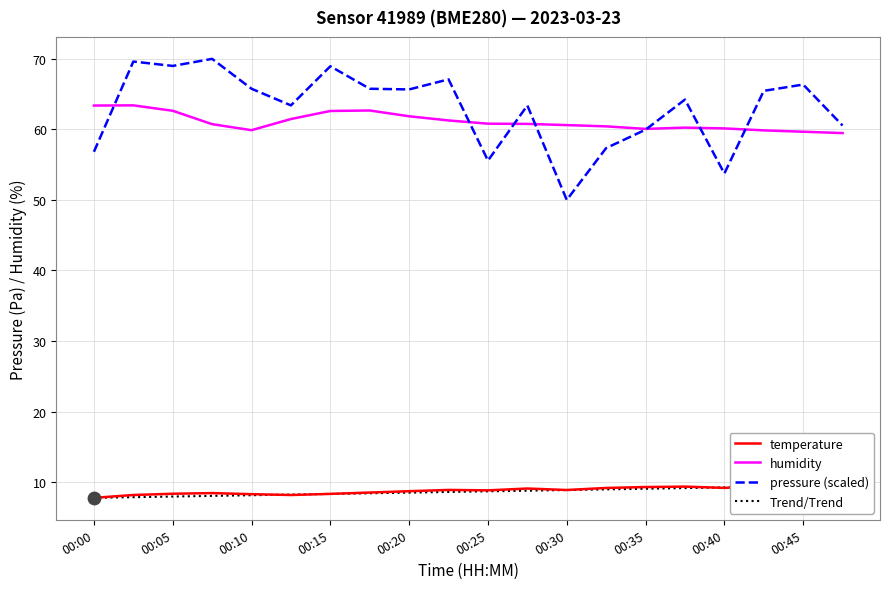

At how many categories does at least one series exceed 68?

4